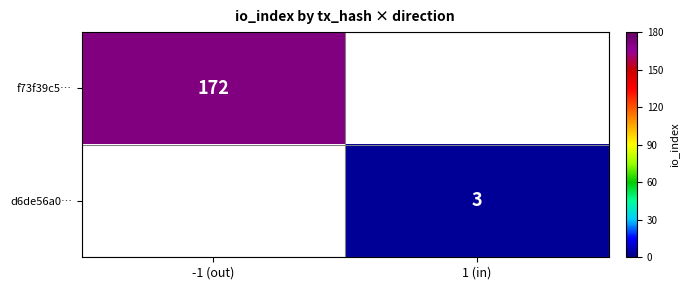

Is the value of d6de56a0… at 1 (in) greater than the value of f73f39c5… at -1 (out)?

No